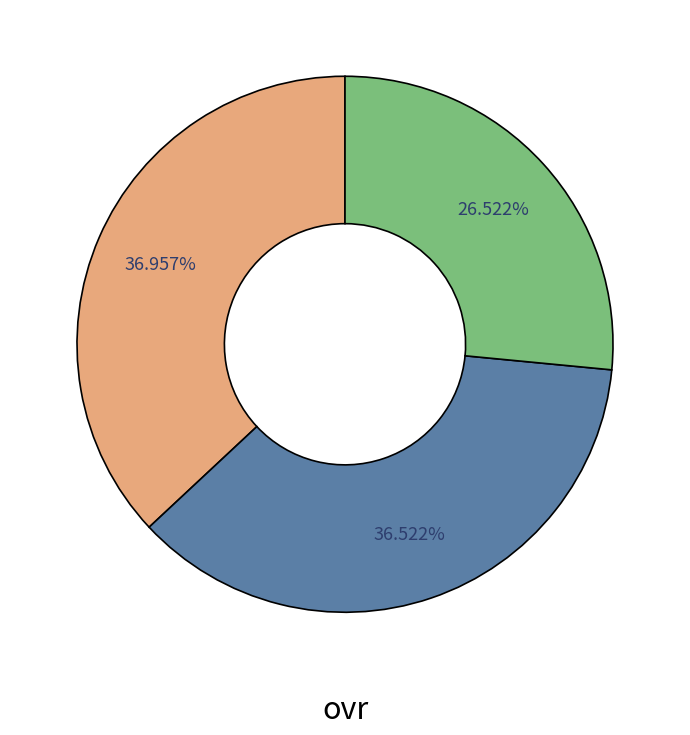

Is there a majority slice in this chart?

No